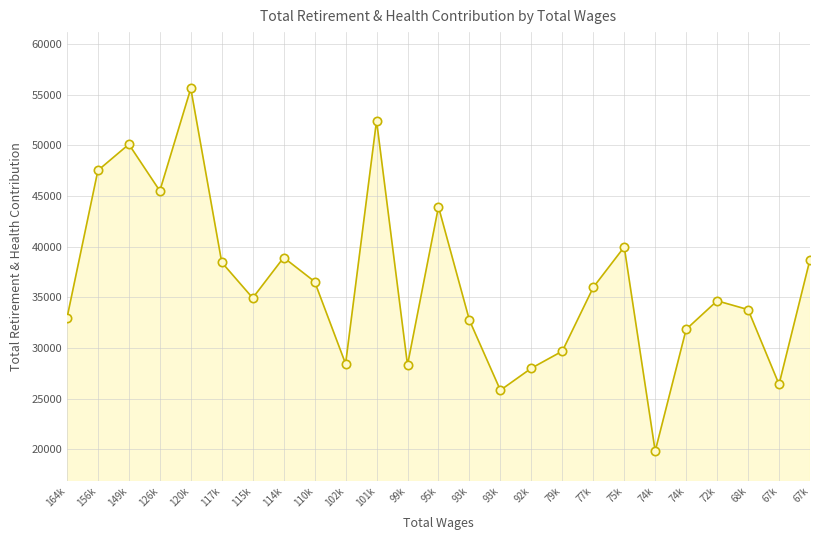

How many series are shown in this chart?

1